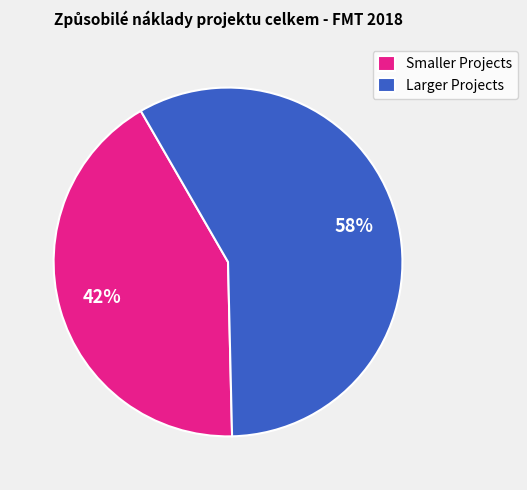

To the nearest percent, what is the average slice percentage?

50%